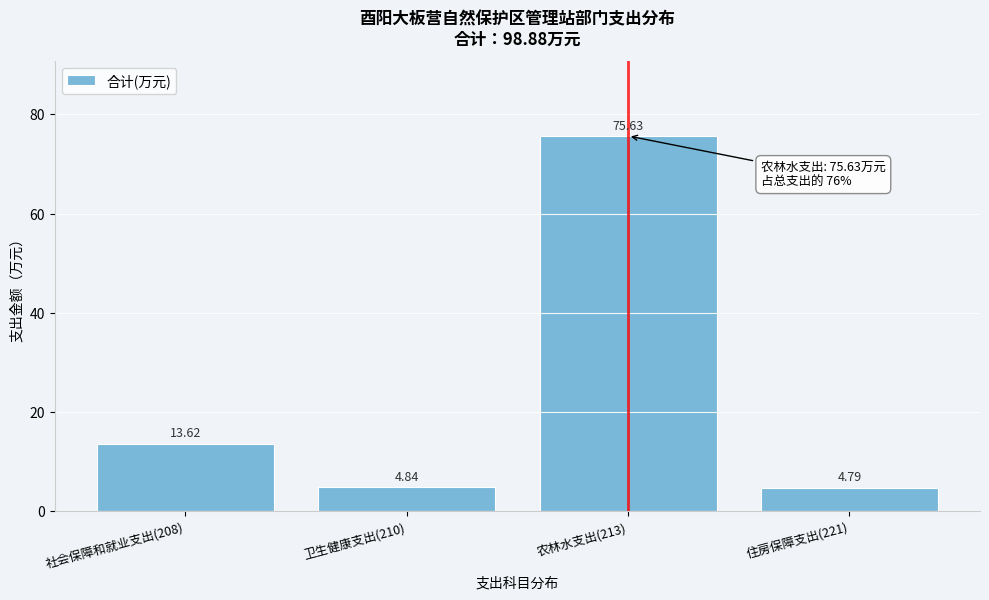

What is the average value?

24.7